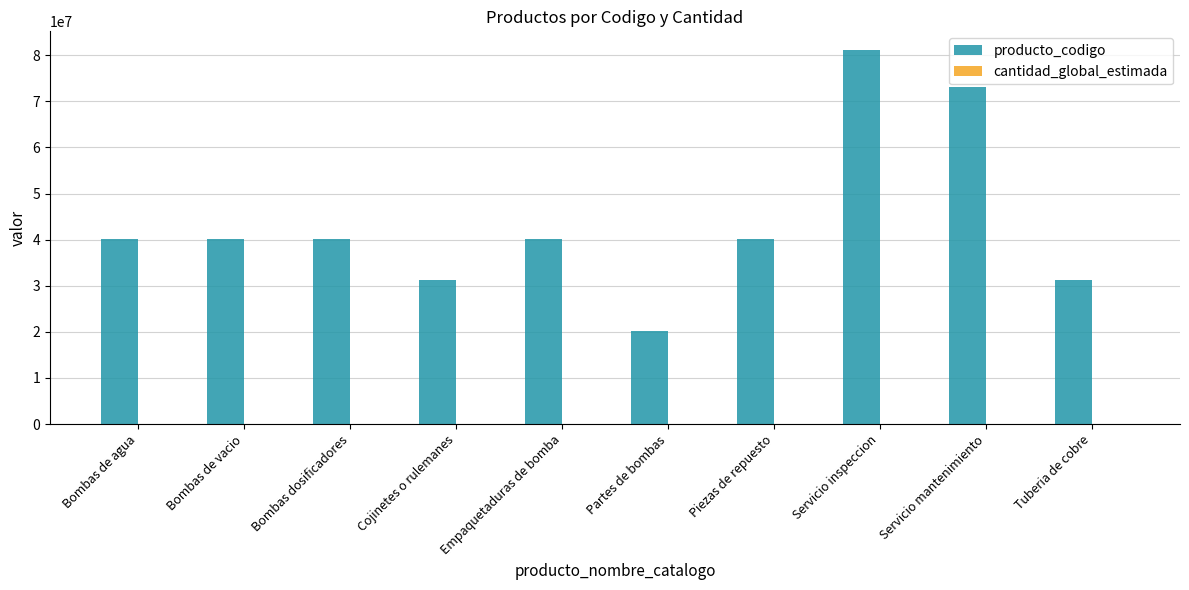

What is the maximum value shown in the chart?

81141804